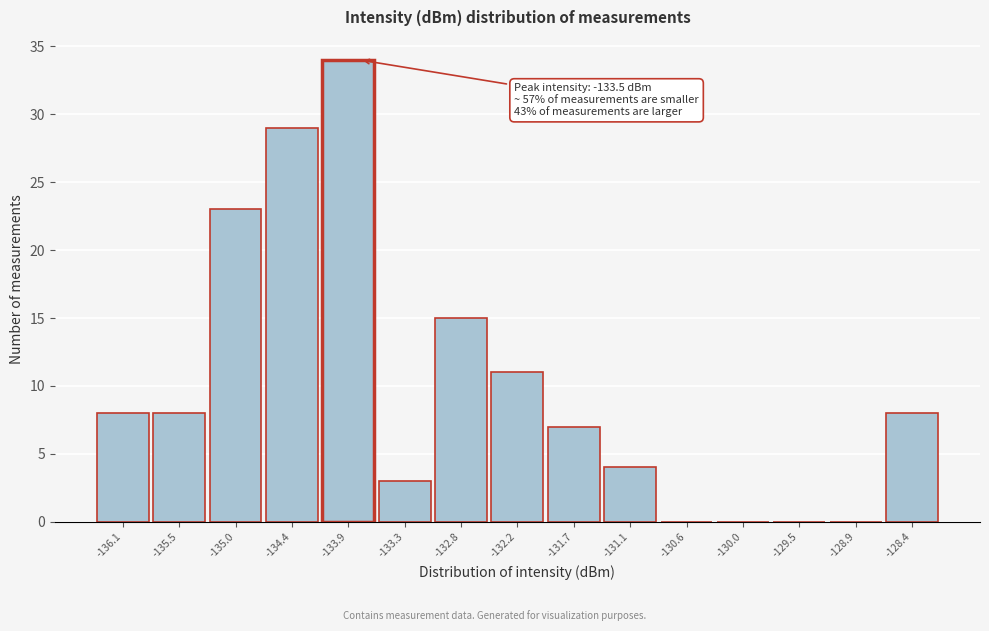

Reading left to right, what are all the values shown in this chart?

-136.1=8	-135.5=8	-135.0=23	-134.4=29	-133.9=34	-133.3=3	-132.8=15	-132.2=11	-131.7=7	-131.1=4	-130.6=0	-130.0=0	-129.5=0	-128.9=0	-128.4=8